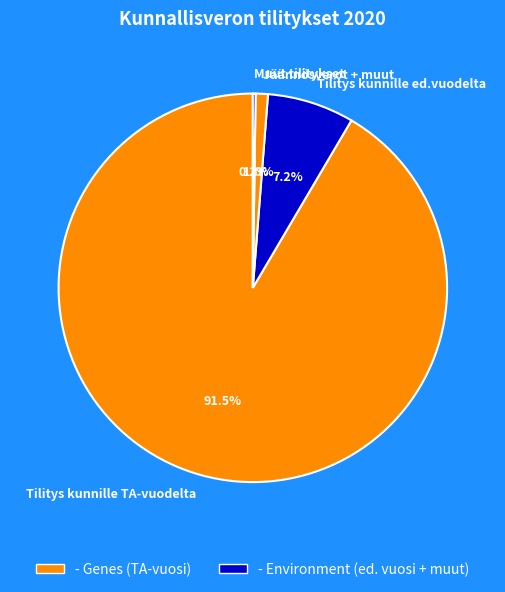

How much of the chart is everything except Jäännösverot + muut?

99.0%